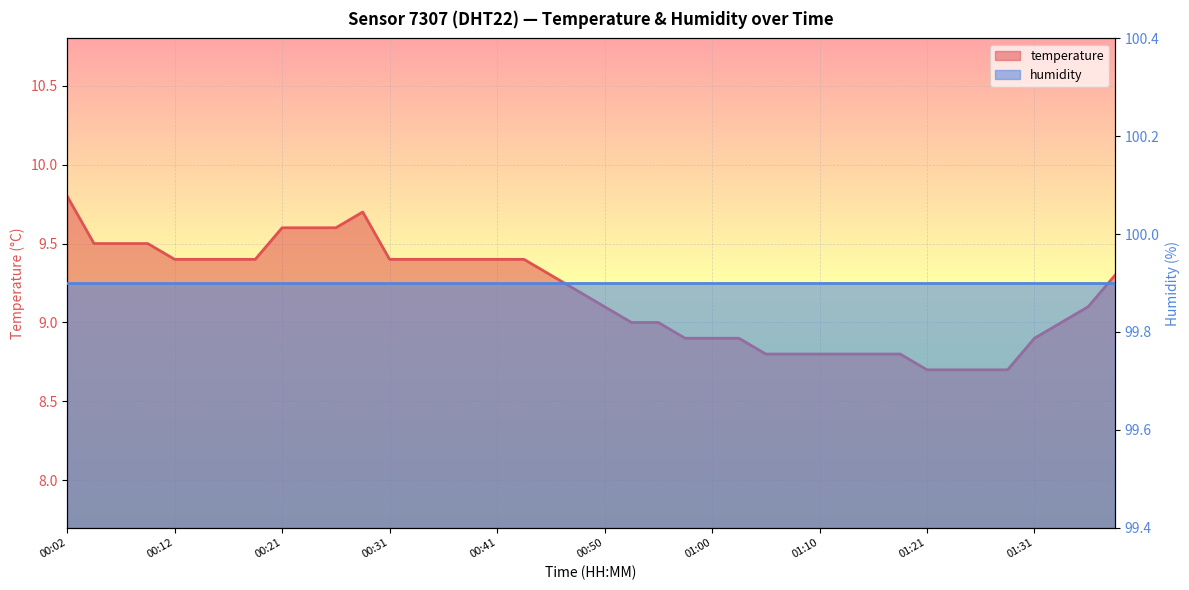

What is the value of the 35th point from the left?

8.7